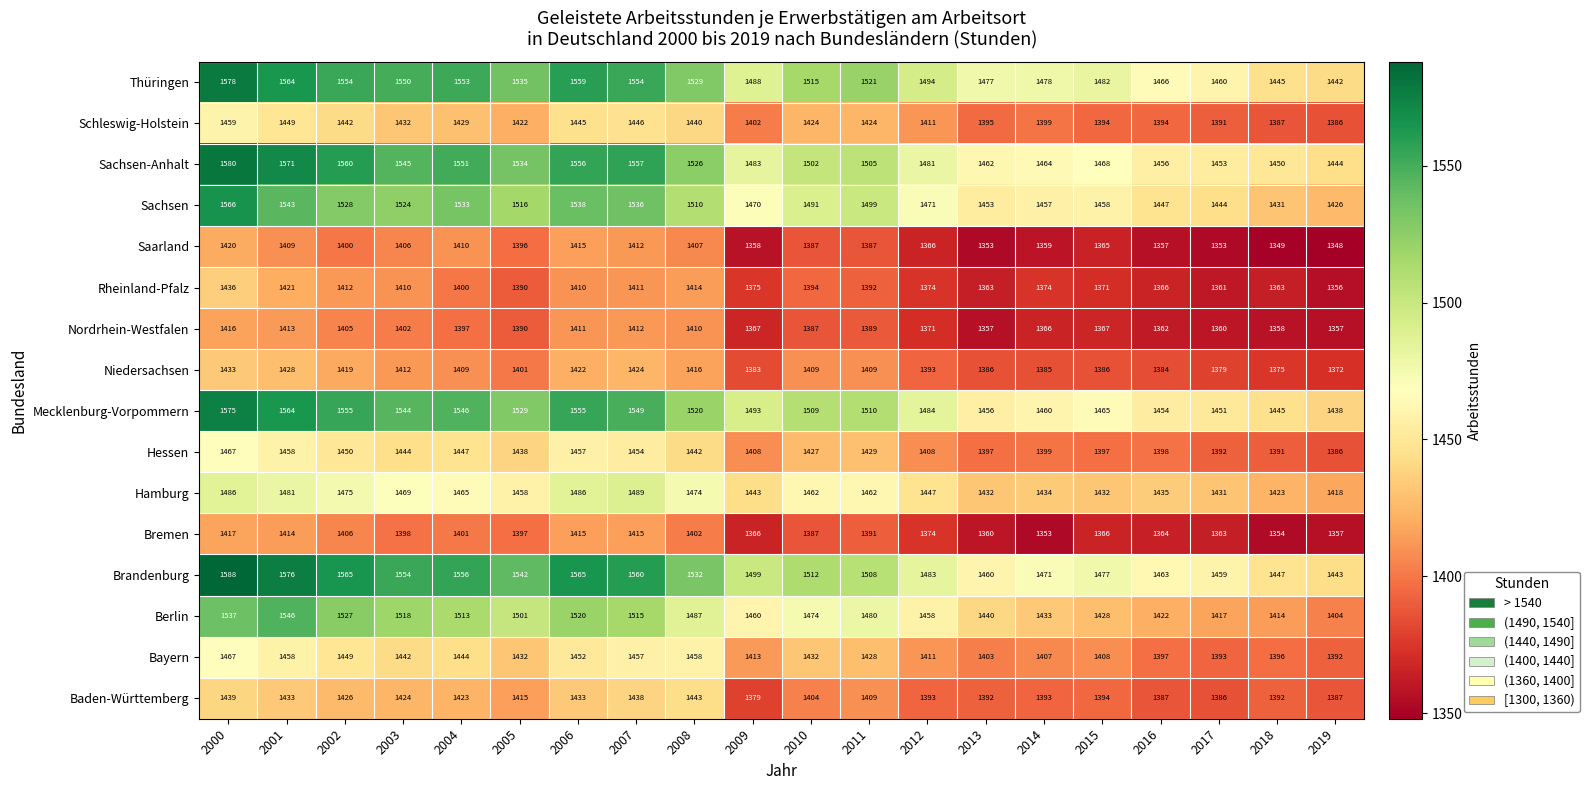

What is the greatest value displayed?

1588